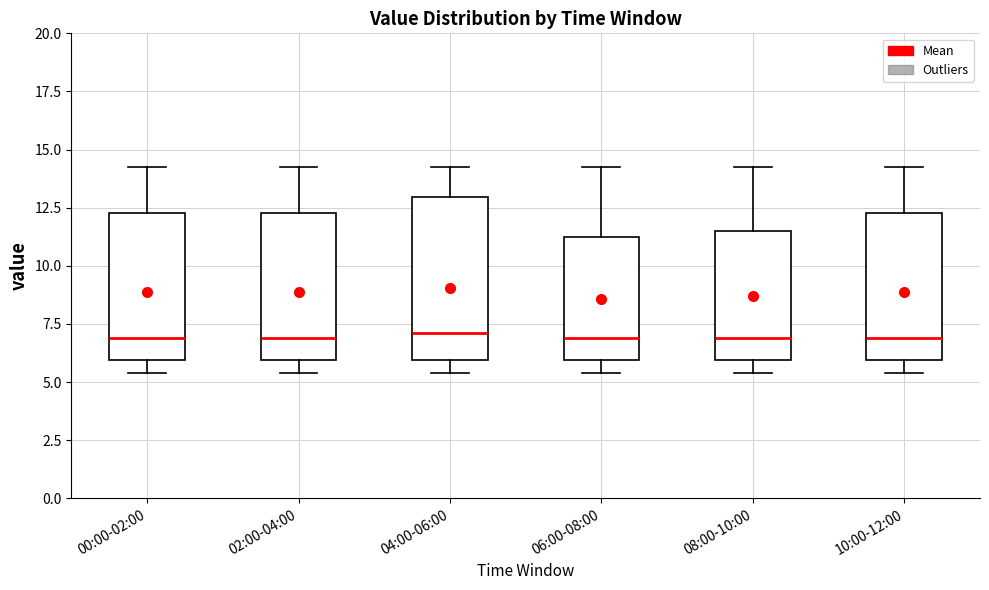

Where is the lower edge of the box for 00:00-02:00 on the y-axis? The values are not printed on the chart, so give them approximately, as read against the axis.

6.0